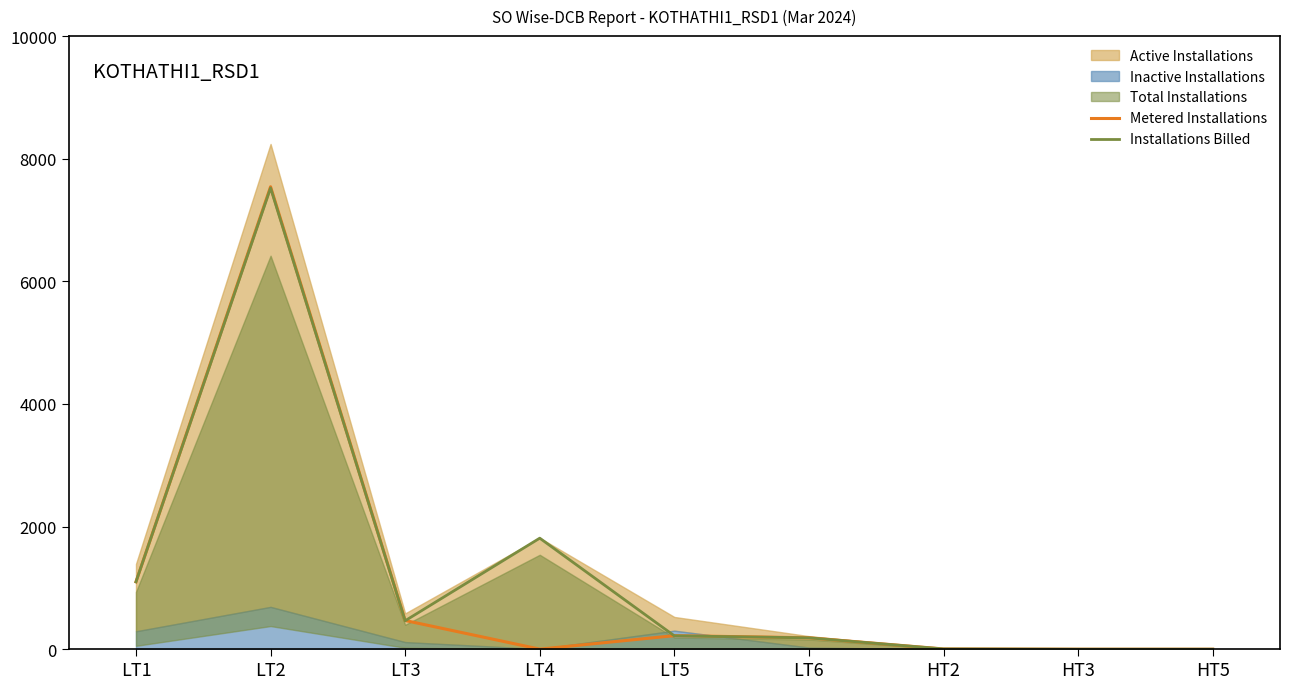

At which label does Installations Billed reach its minimum?

HT3